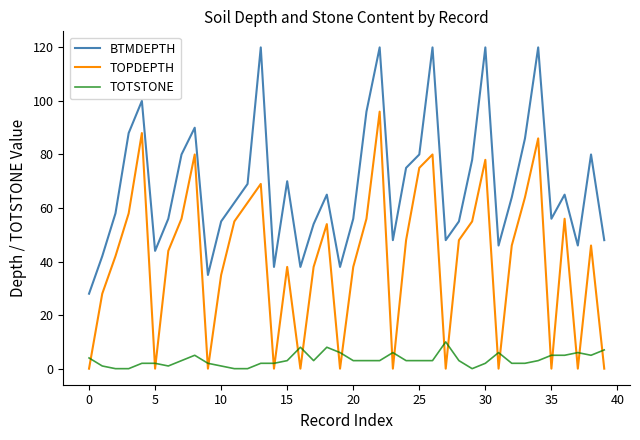

What is the maximum value for TOTSTONE?

10